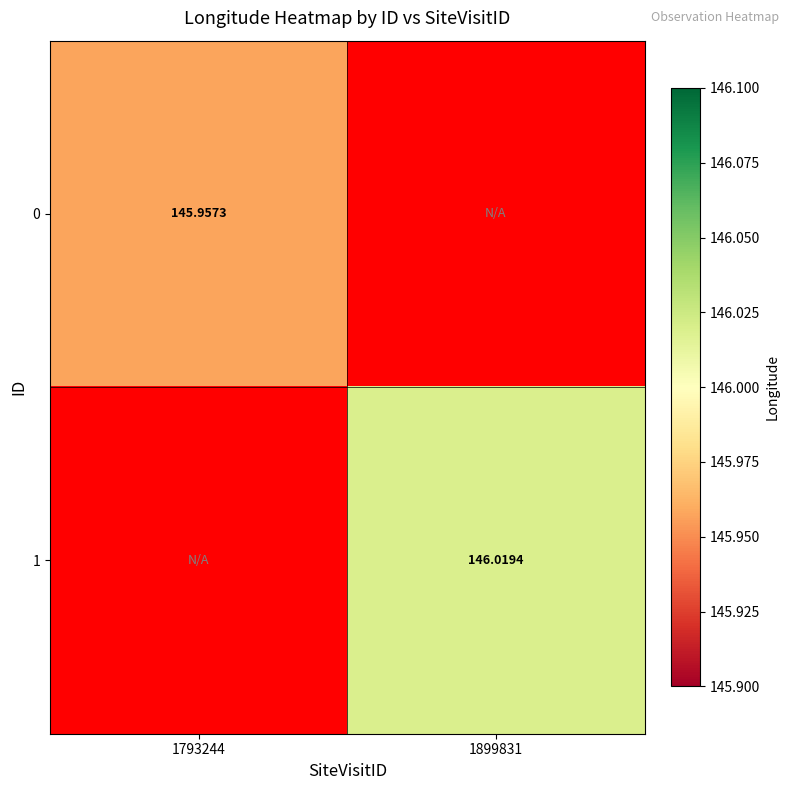

Is the value of 0 at 1793244 greater than the value of 1 at 1899831?

No